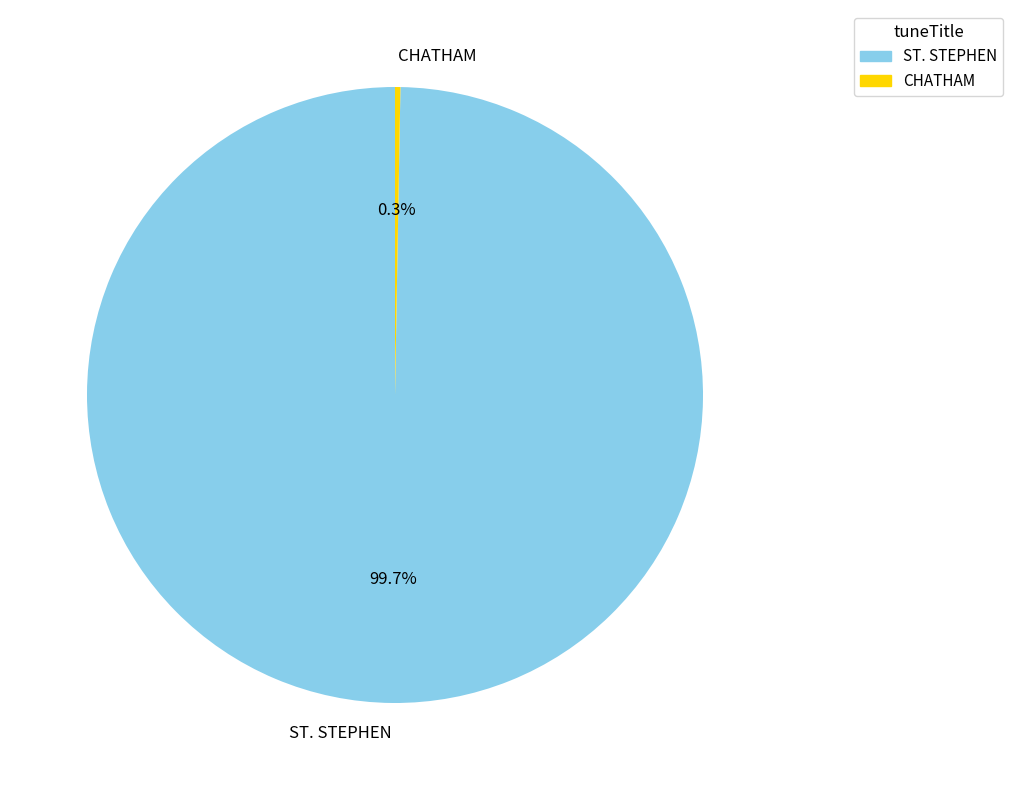

To the nearest percent, what is the difference between the ST. STEPHEN and CHATHAM slice percentages?

99%